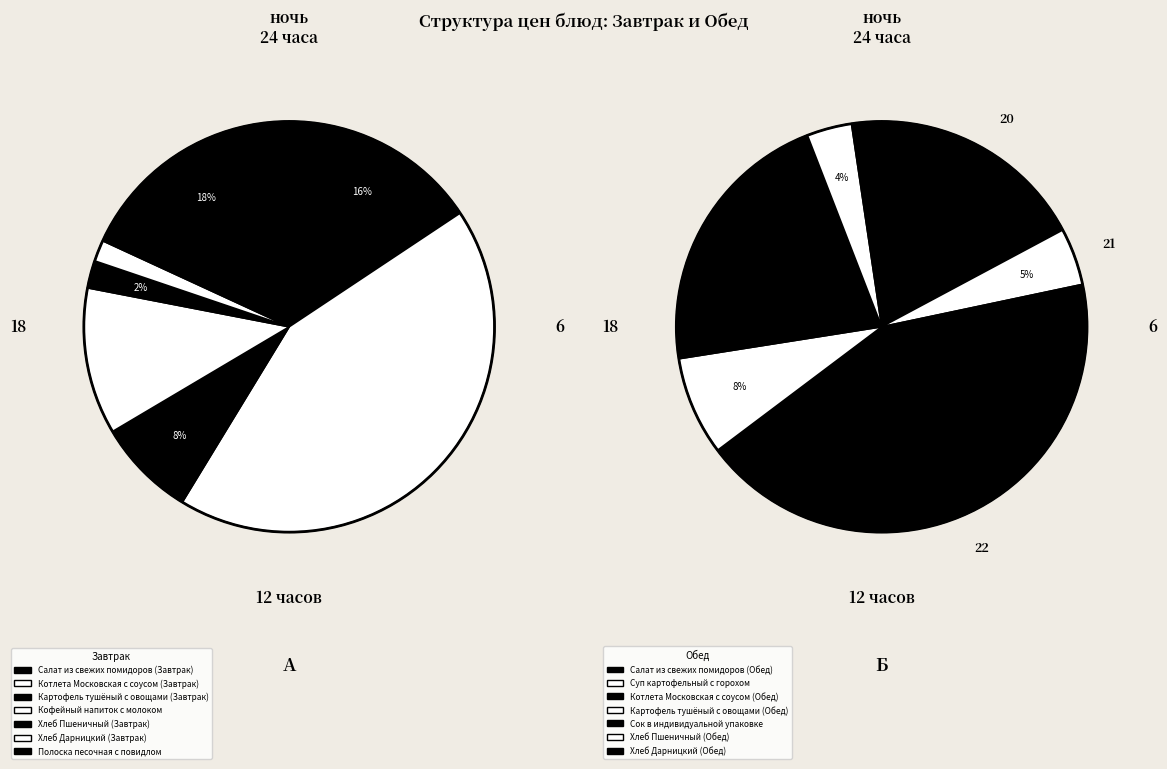

Count the number of slices in the pie.

14